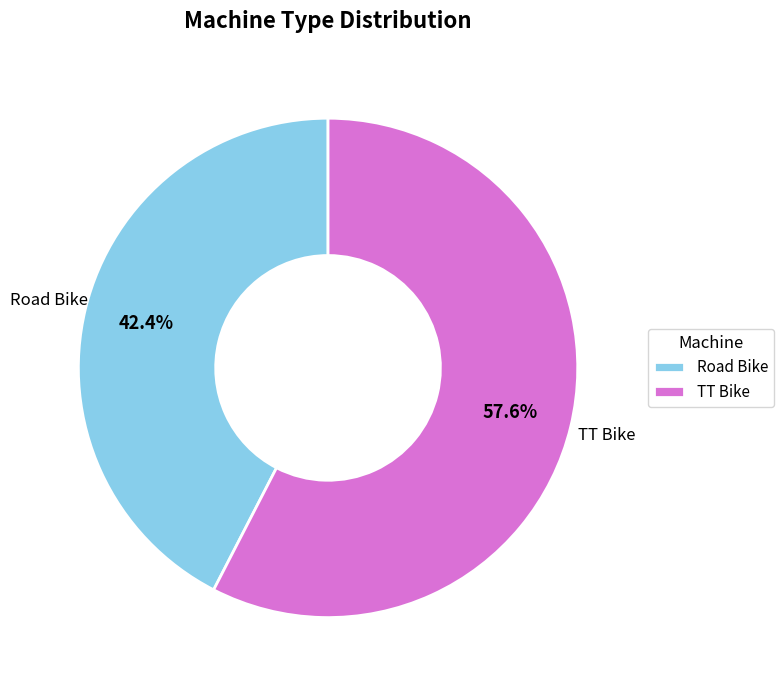

Which slice is the largest?

TT Bike